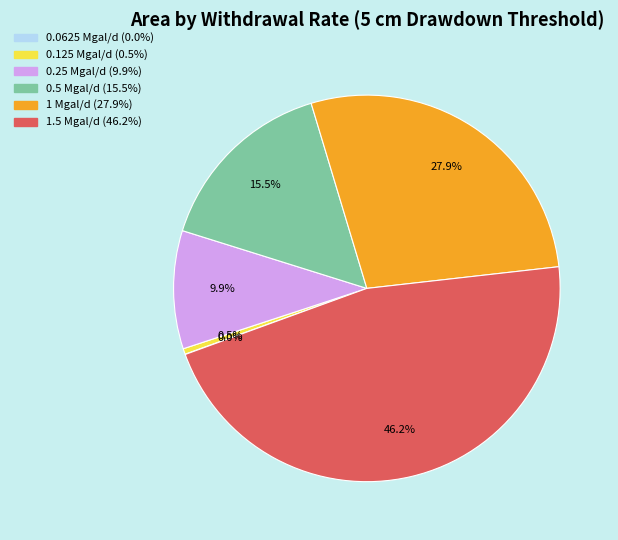

Which slice is the largest?

1.5 Mgal/d